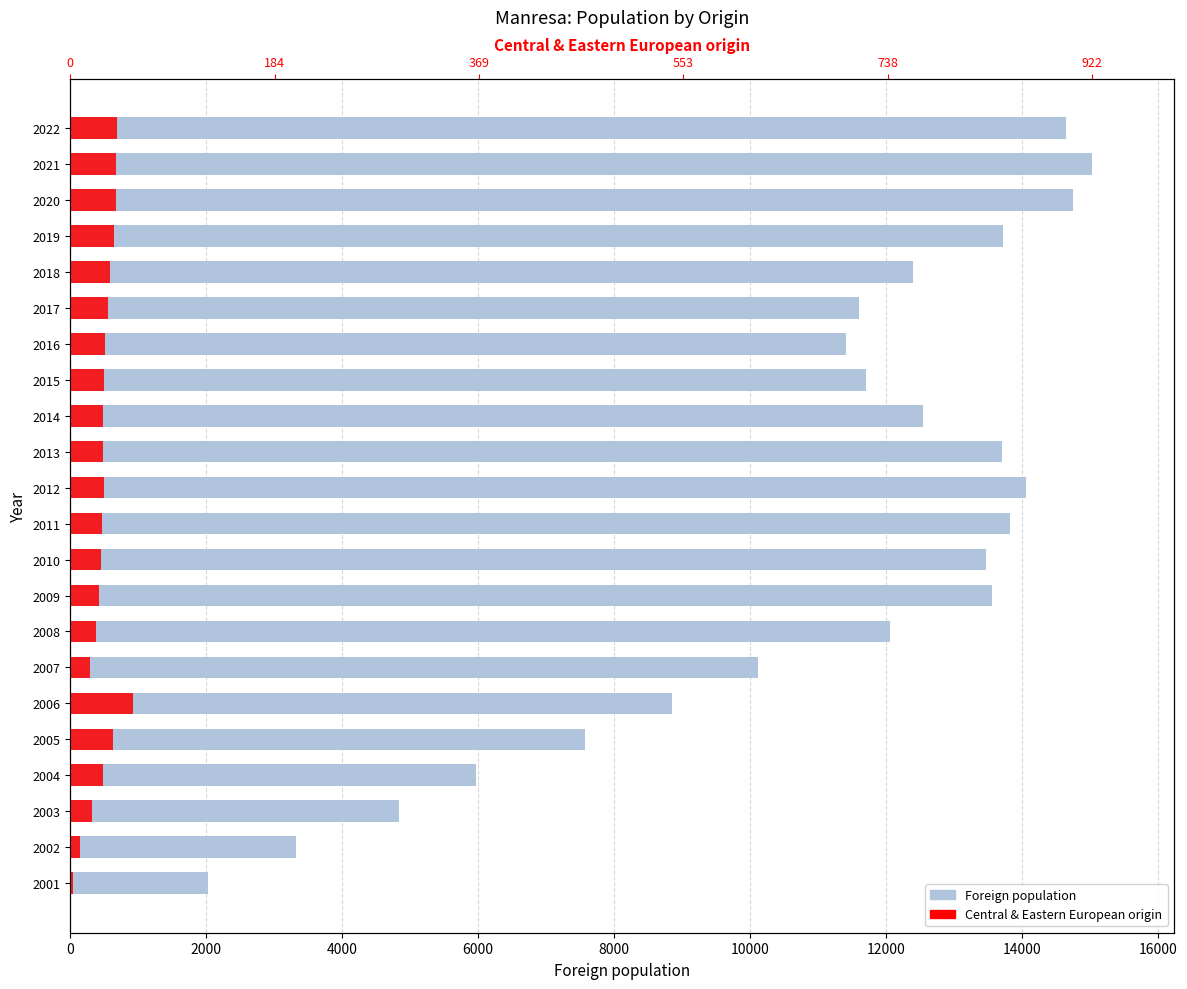

What position from the left is 16000?

9